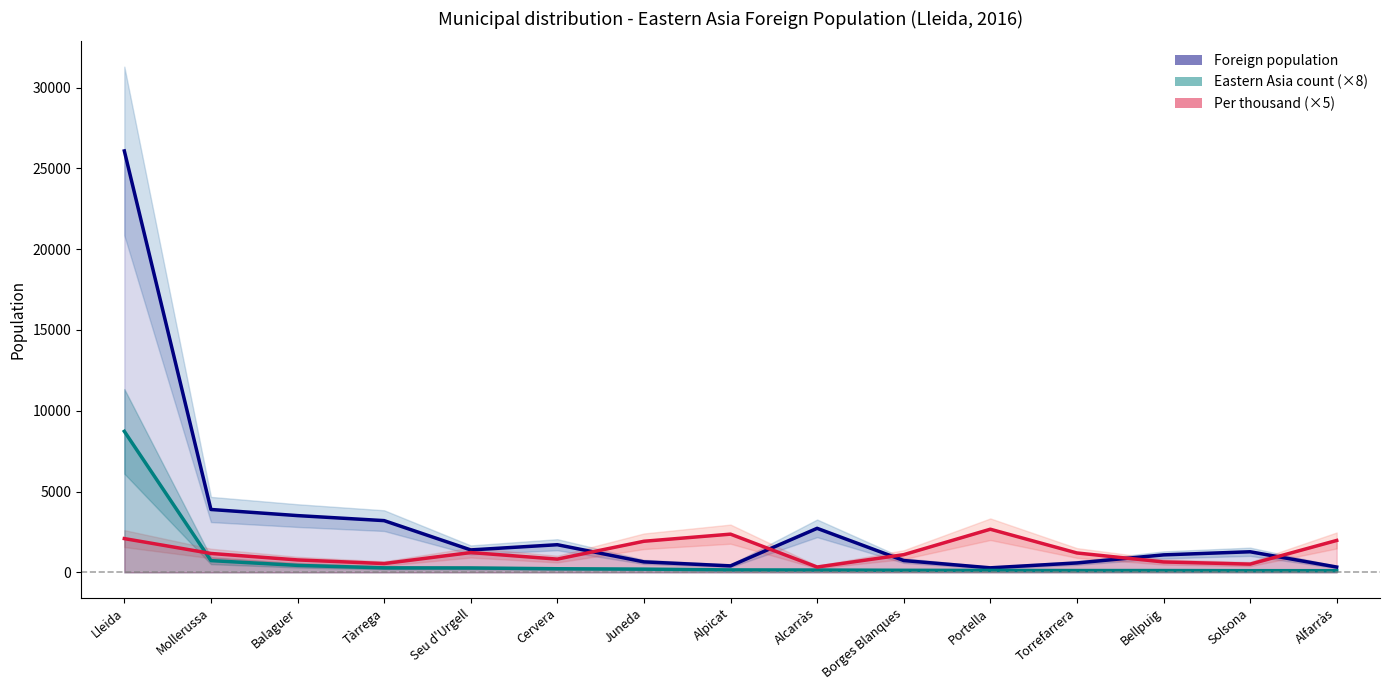

Which has a higher value, Cervera or Bellpuig?

Cervera